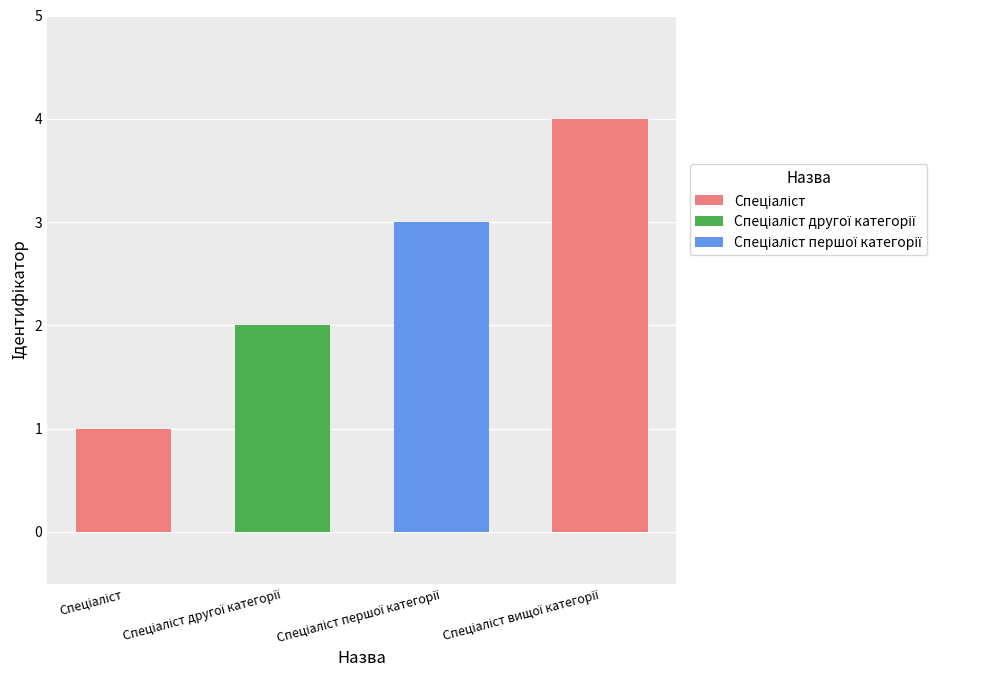

What is the difference between the maximum and minimum values?

3